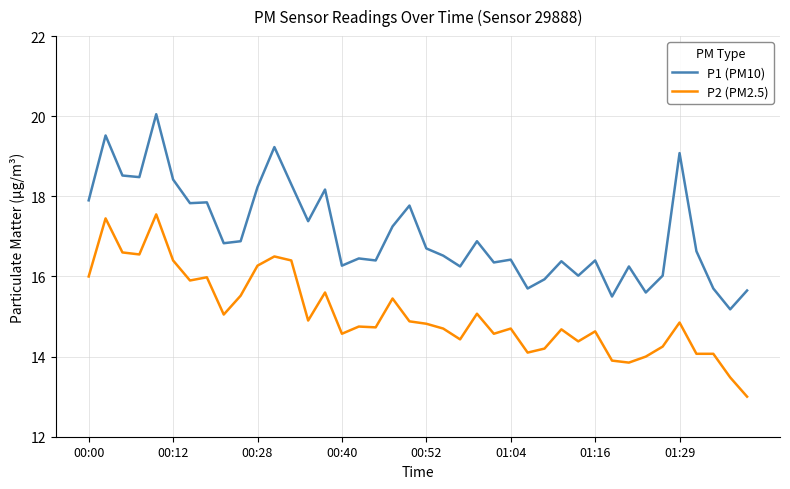

What is the lowest value of the P1 (PM10) series?

15.2